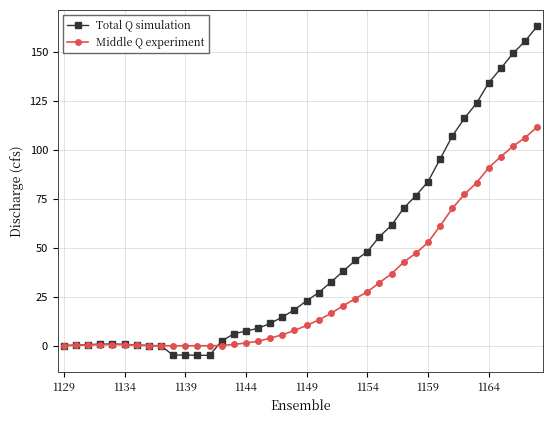

Which series has the widest spread of values?

Total Q simulation